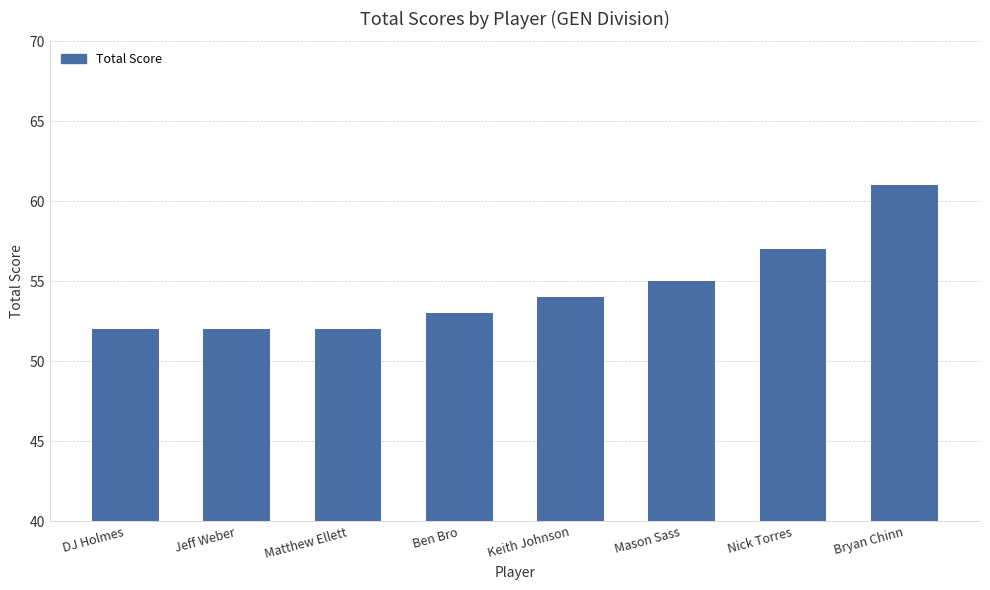

Read the value at Jeff Weber.

52